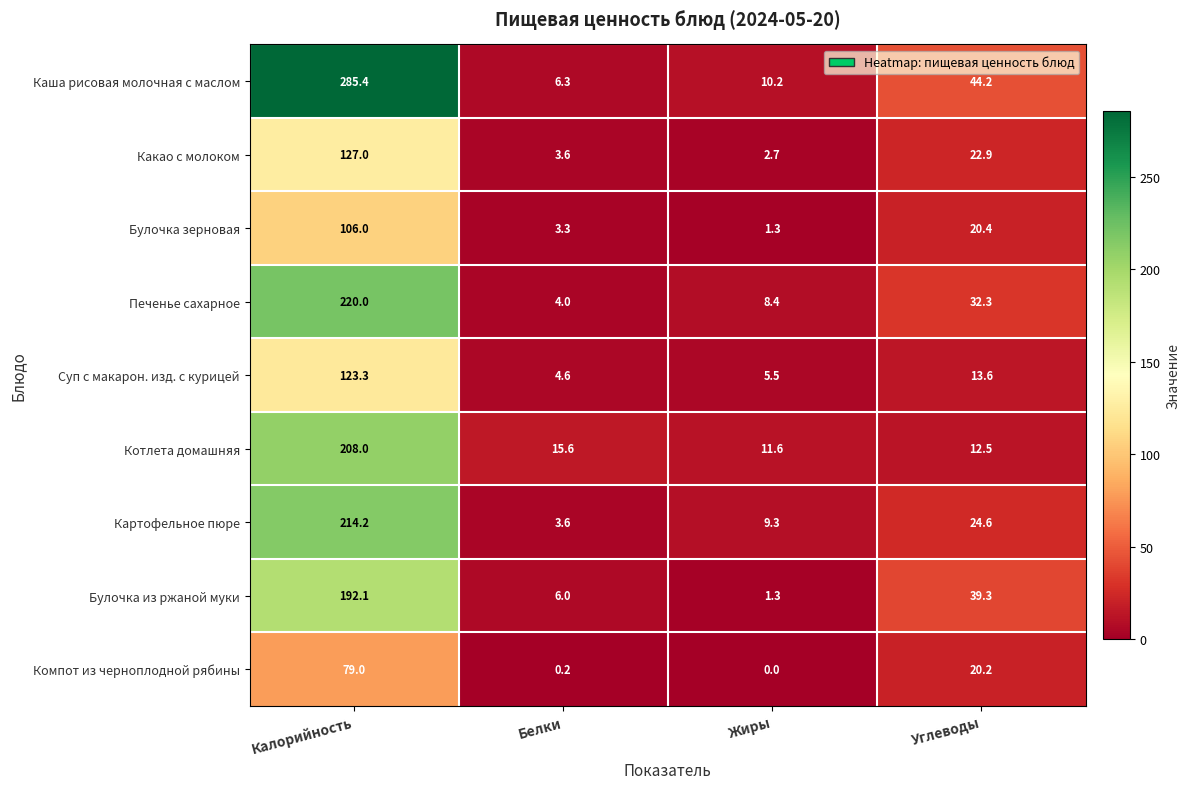

At which category is the sum across all series the highest?

Калорийность